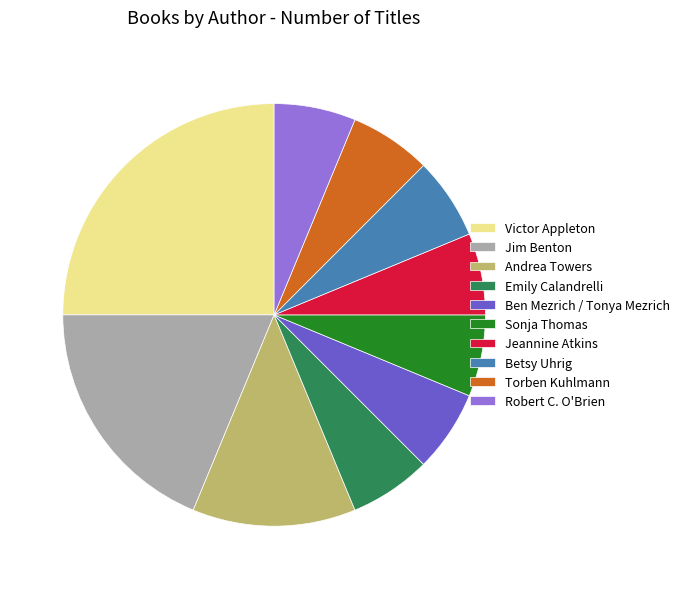

True or false: Emily Calandrelli accounts for 6% of the total.

True